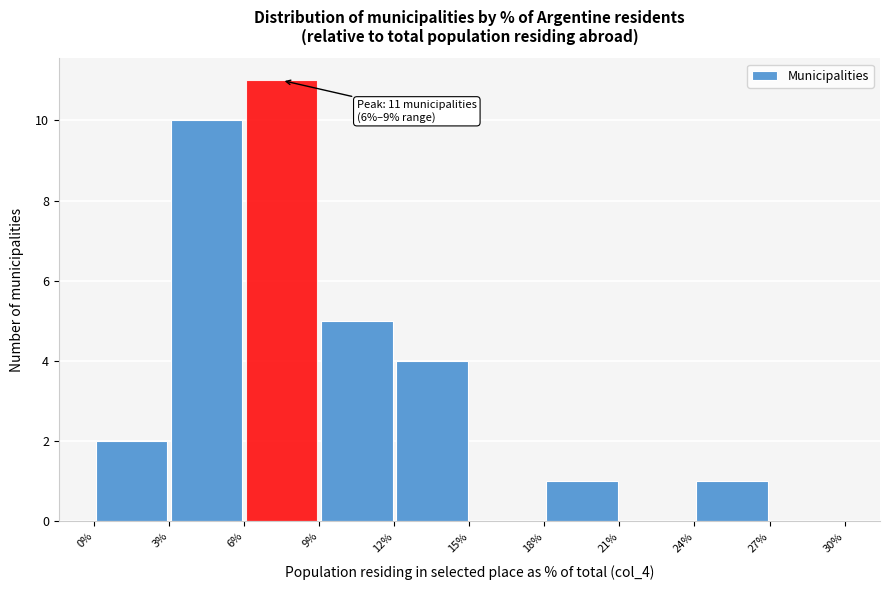

Over which range of the x-axis is the bar tallest?

6% to 9%